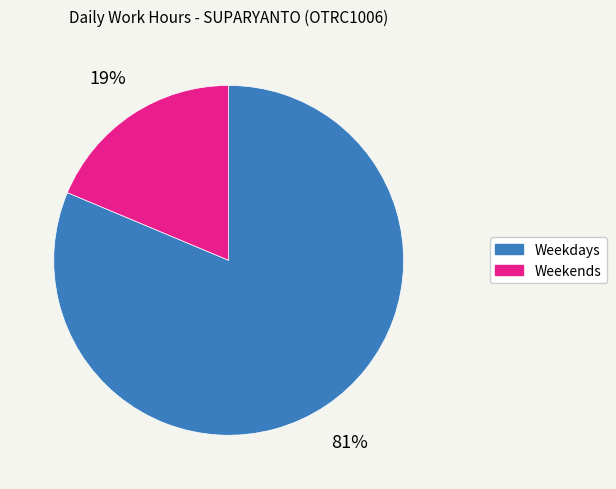

What is the smallest slice in the pie chart?

Weekends